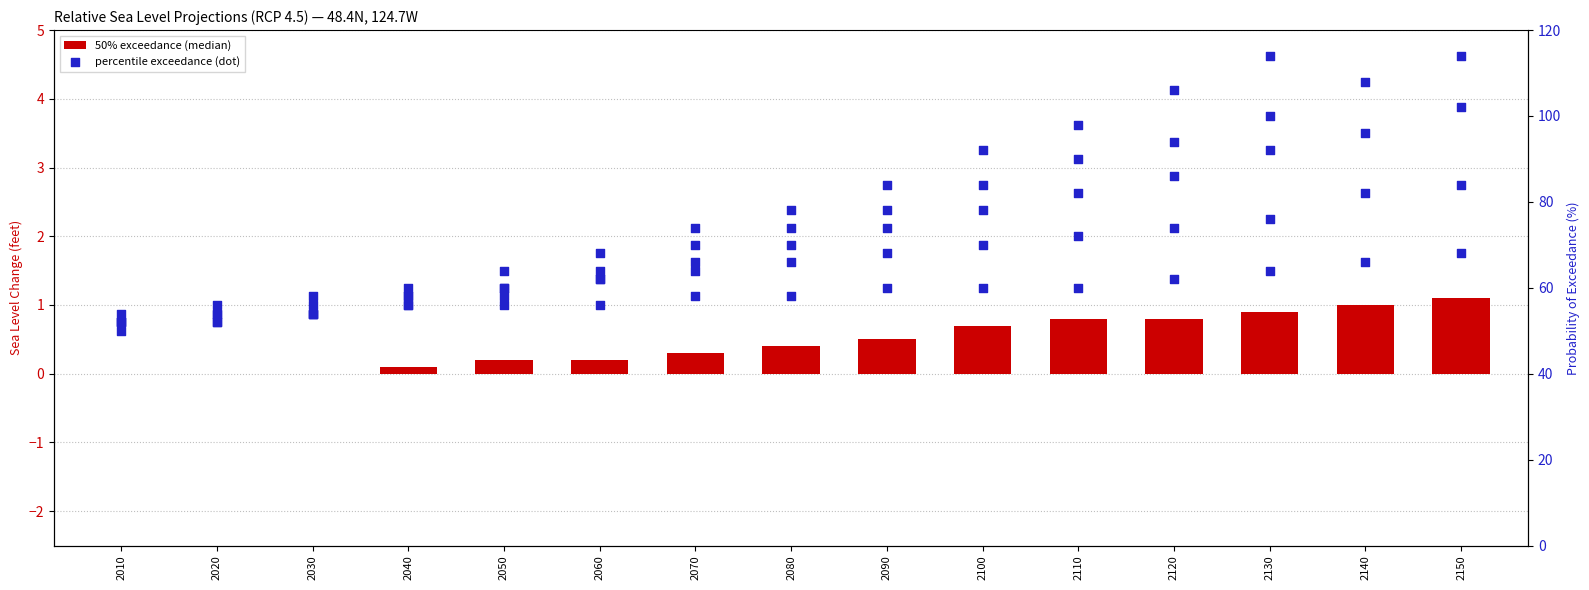

What is the total value across all series at 2110?

402.8